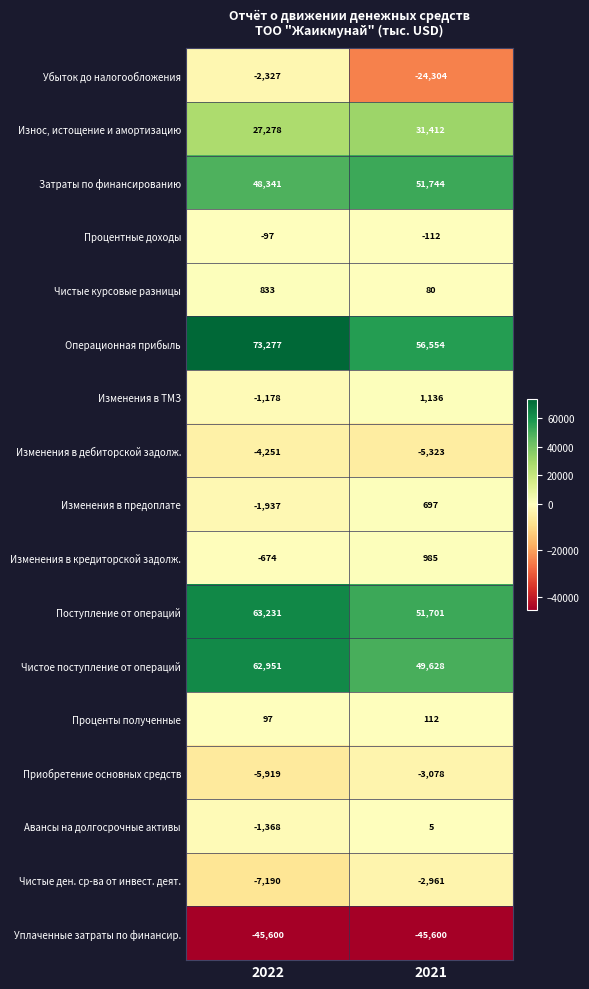

At how many categories does at least one series exceed 3464?

2